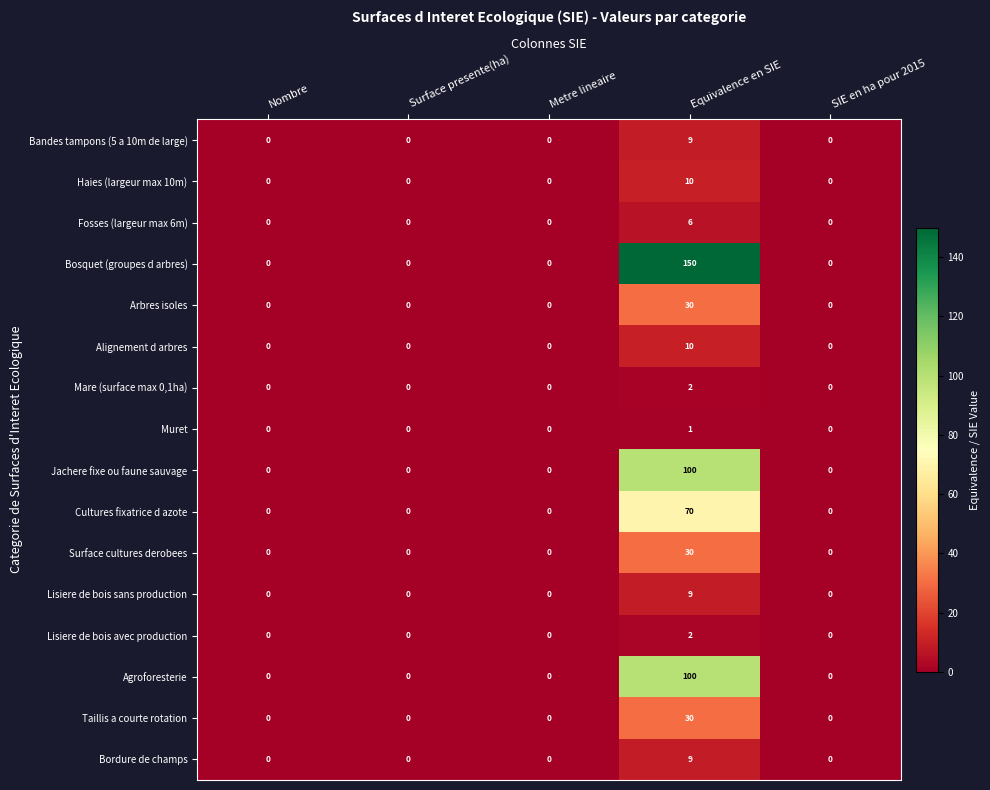

Which label corresponds to the largest value in the chart?

Equivalence en SIE